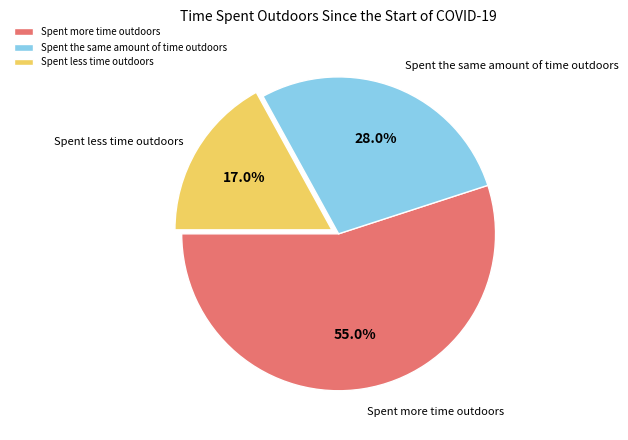

Does Spent more time outdoors represent more than half of the total?

Yes